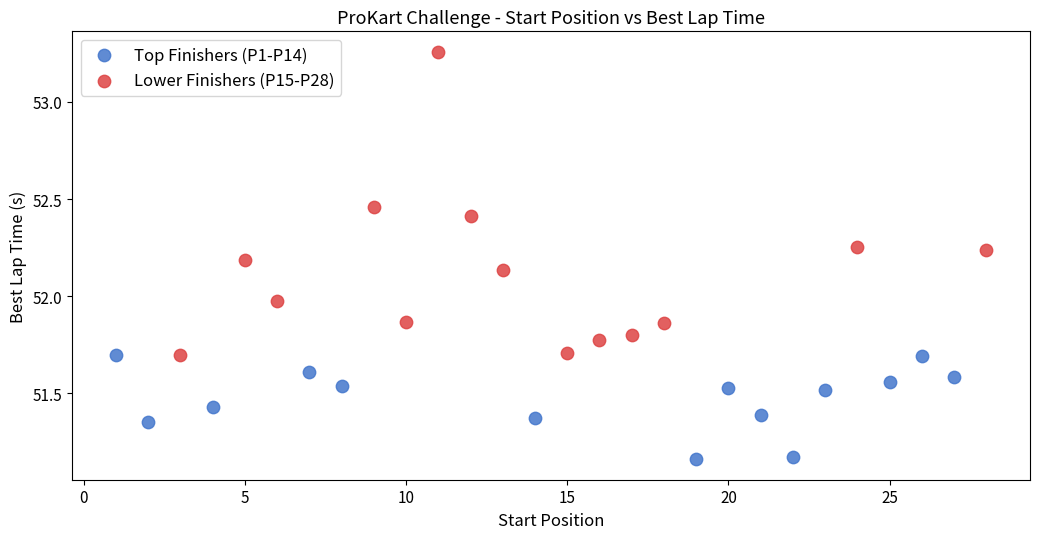

Which series reaches the maximum Y coordinate?

Lower Finishers (P15-P28)